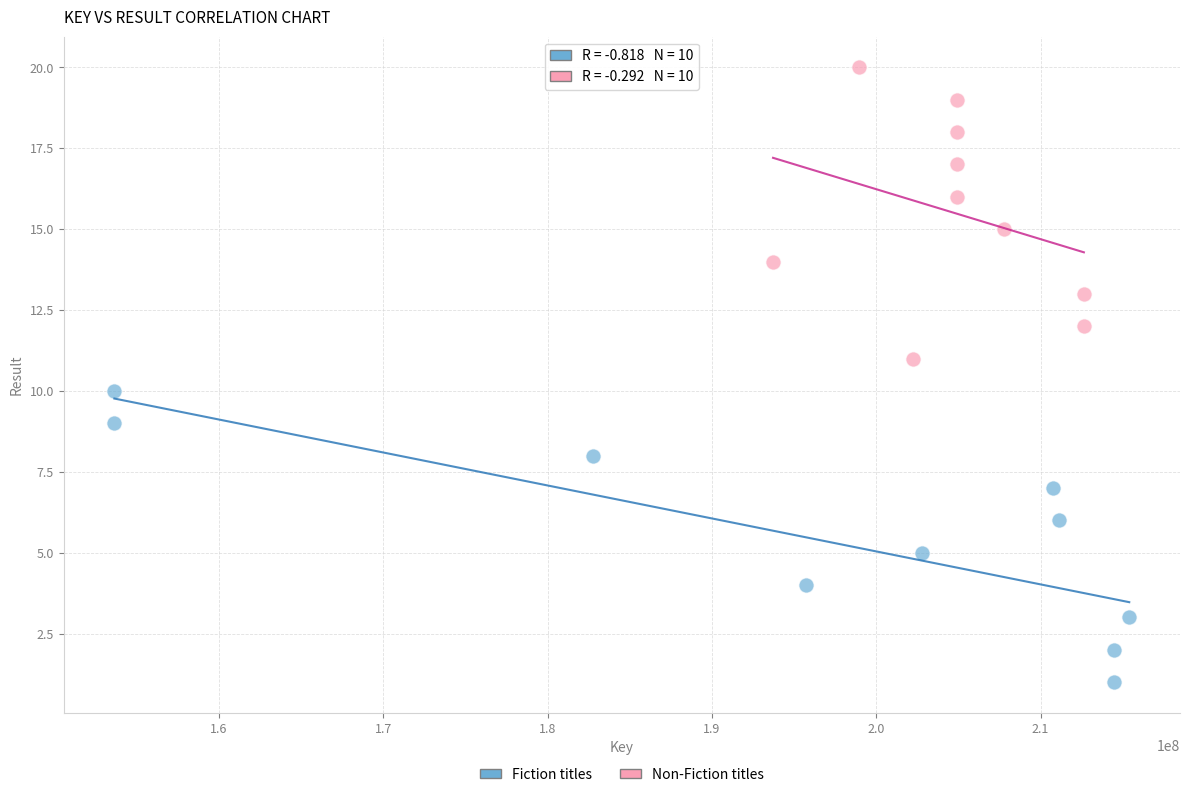

Which series contains the highest Y value?

Non-Fiction titles